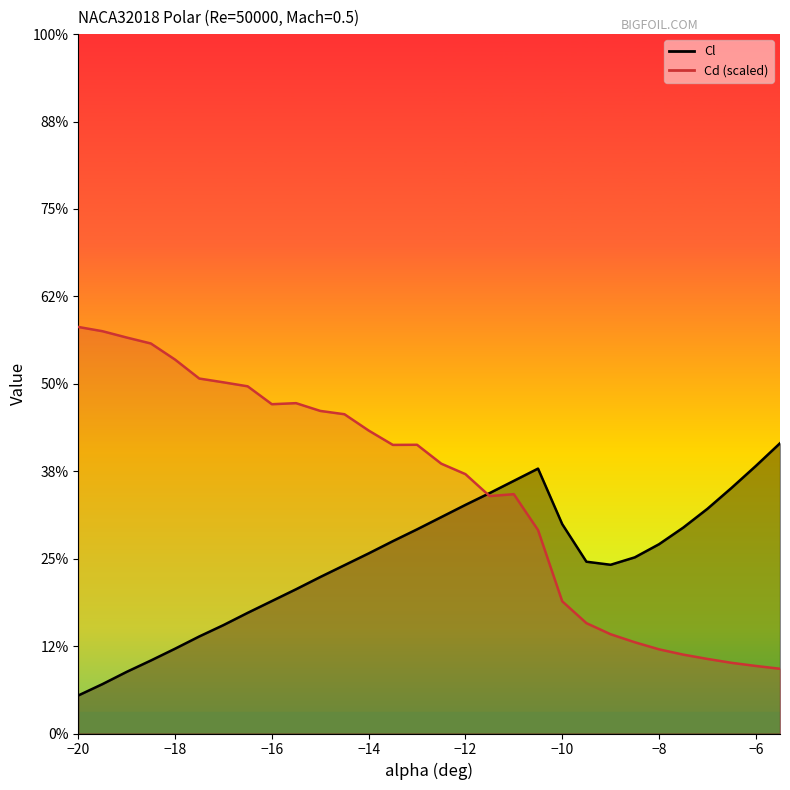

How many interior local valleys does the Cd series have?

3